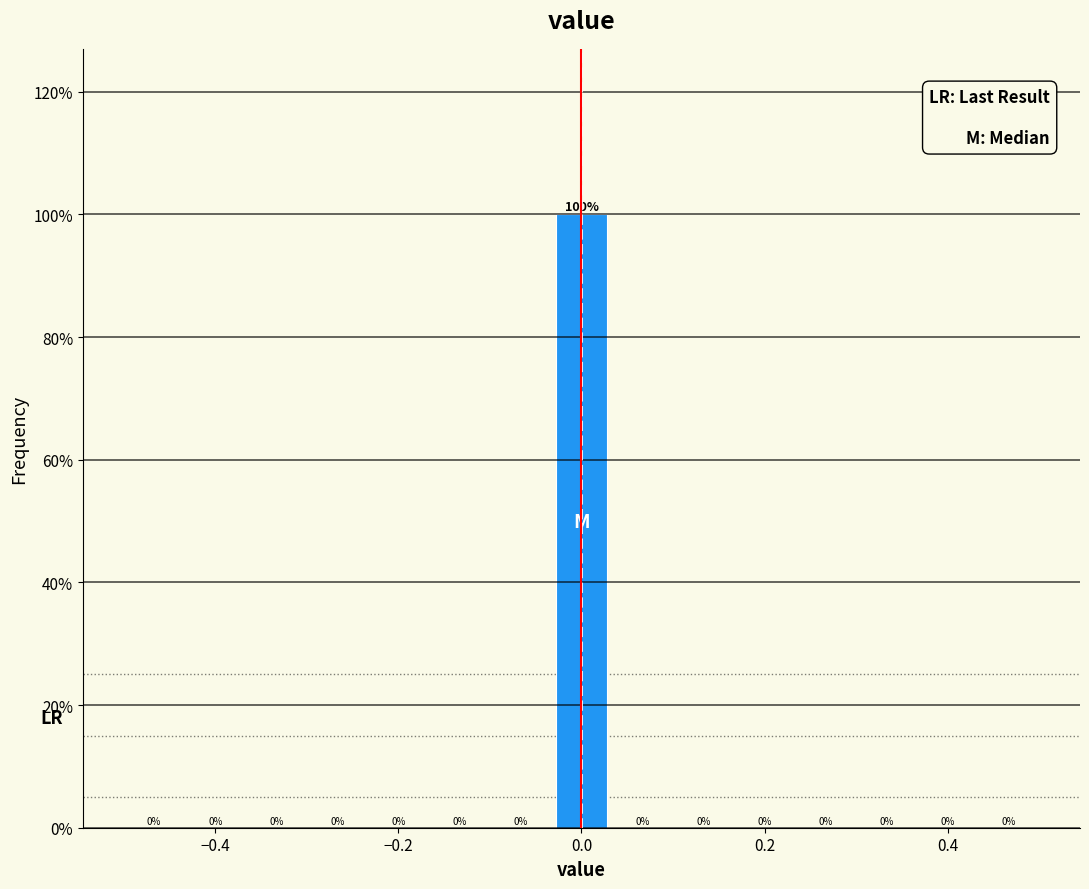

Around what value on the x-axis is the tallest bar? Give the approximate position of its centre, as read against the axis.

0.00